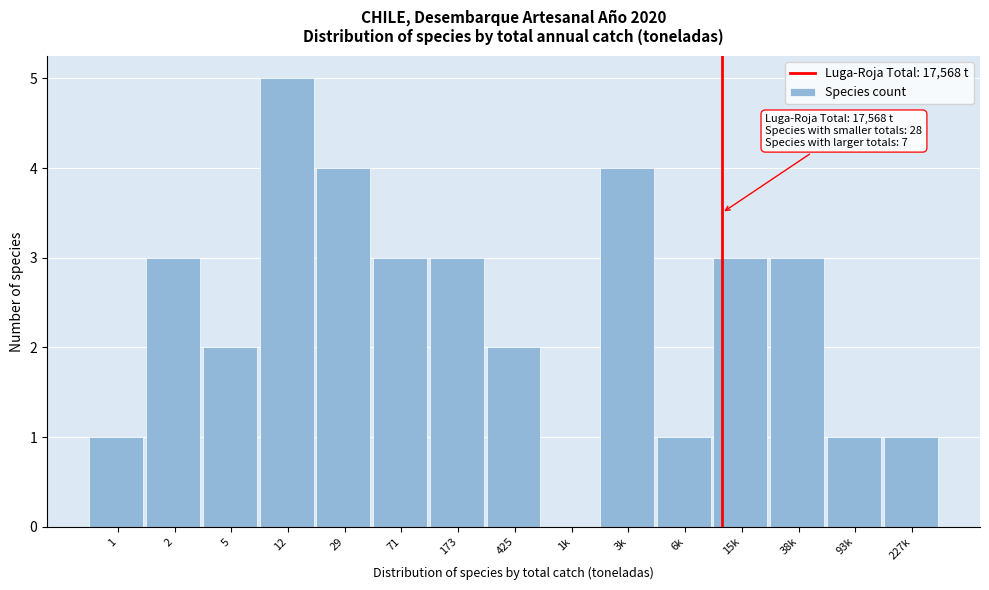

Reading right to left, transcribe all the data shown in this chart.

227k=1	93k=1	38k=3	15k=3	6k=1	3k=4	1k=0	425=2	173=3	71=3	29=4	12=5	5=2	2=3	1=1